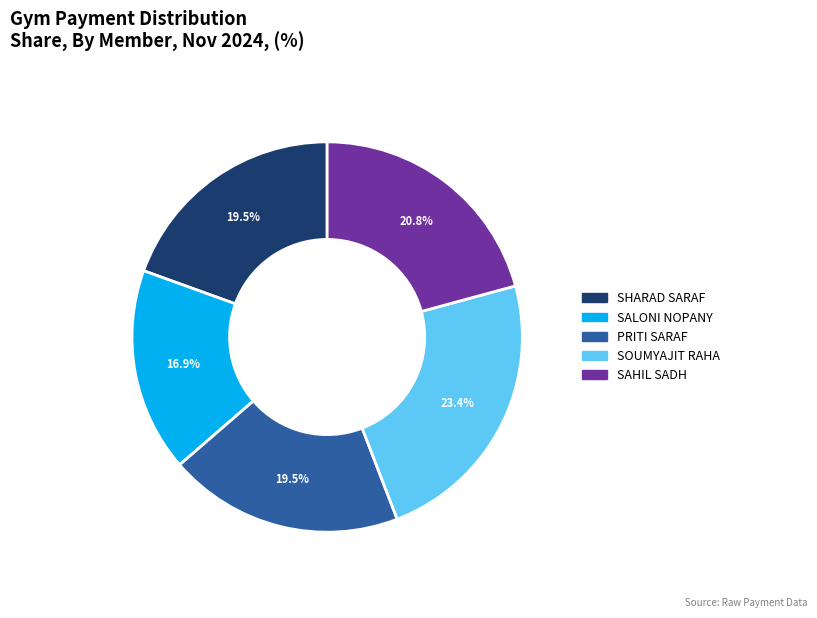

Is there a majority slice in this chart?

No